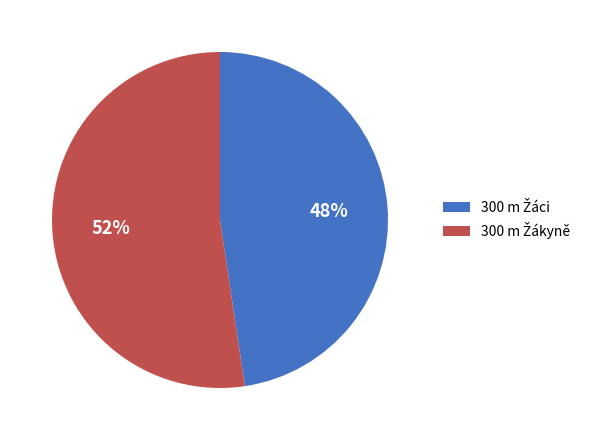

To the nearest percent, what is the average slice percentage?

50%